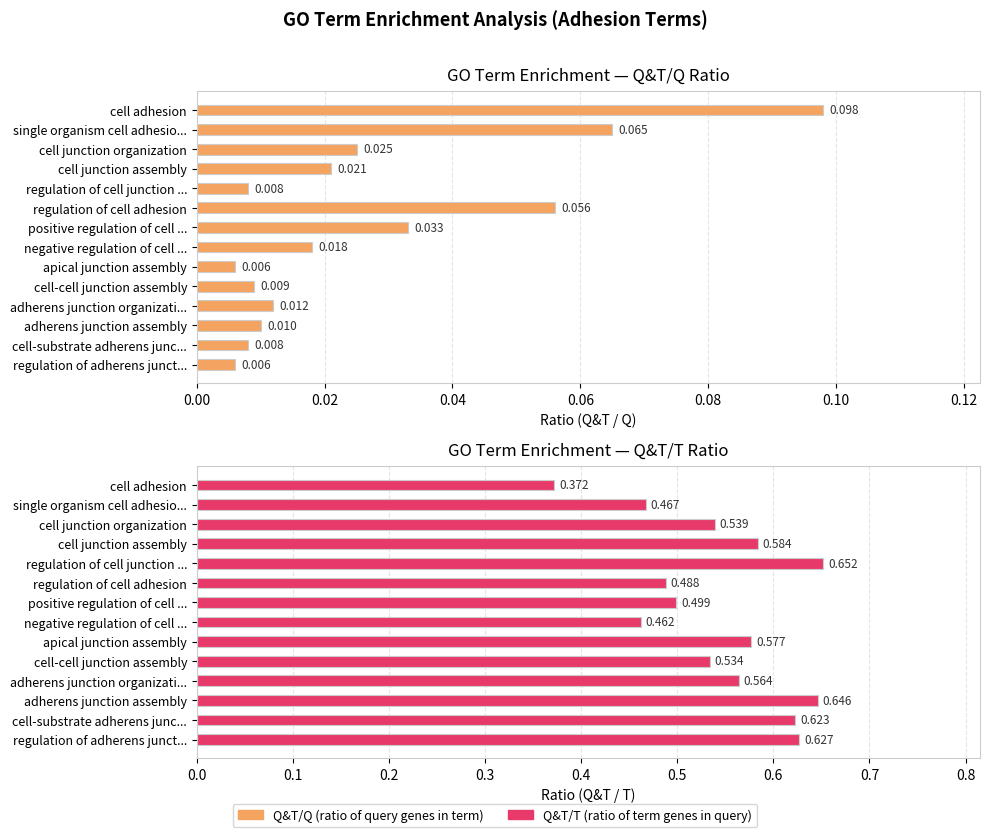

Rank the series at positive regulation of cell ... from highest to lowest value.

Q&T/T, Q&T/Q